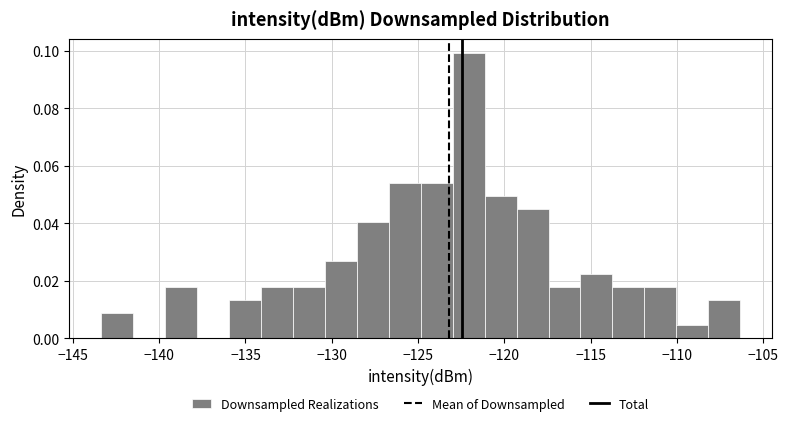

Read against the x-axis, roughly where is the centre of the tallest bar?

-122.0